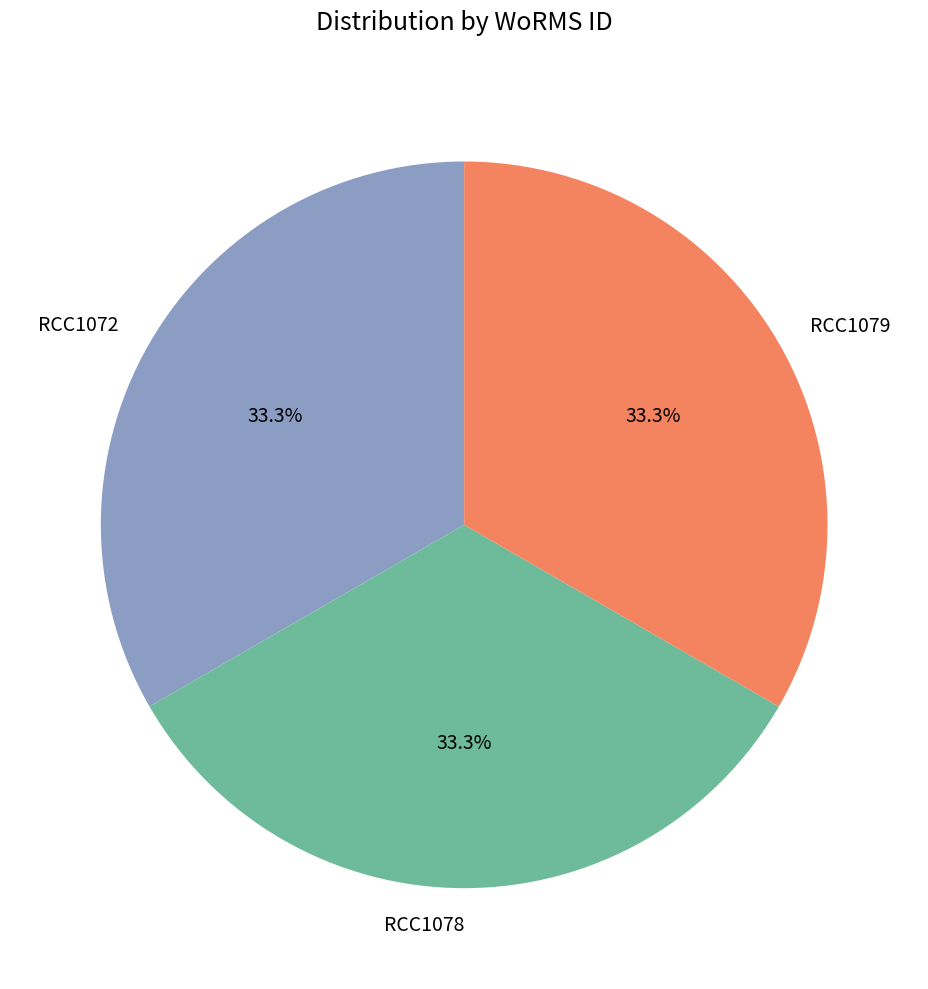

Is the sum of RCC1079 and RCC1072 greater than half?

Yes